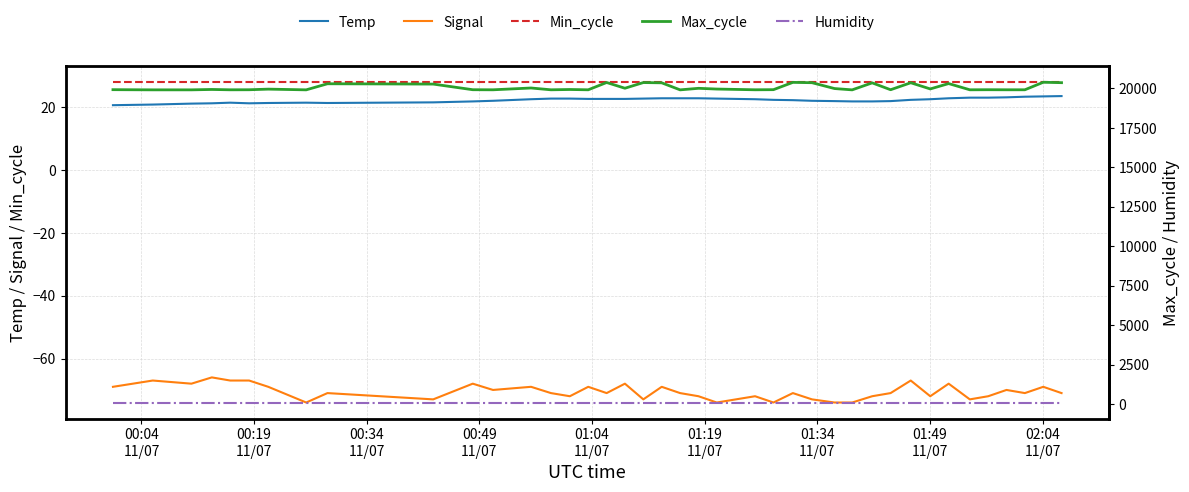

What is the maximum value for Min_cycle?

28.0